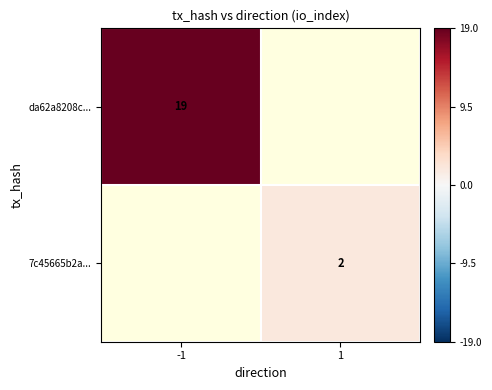

How many series are shown in this chart?

2